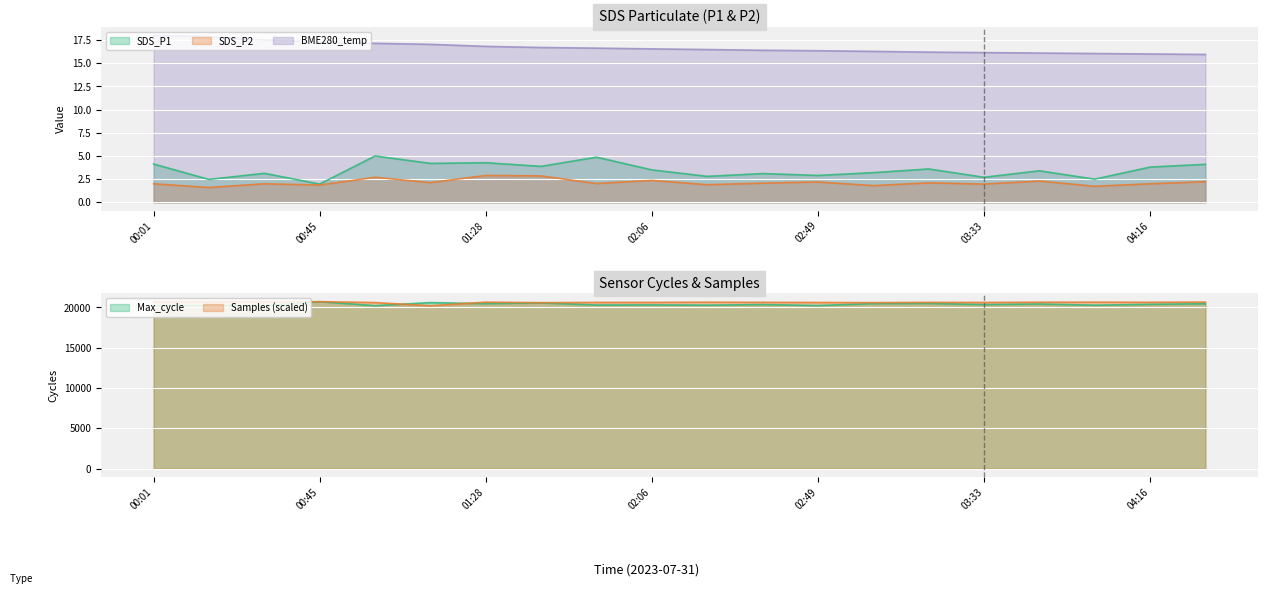

True or false: BME280_temperature and SDS_P2 cross at least once.

False